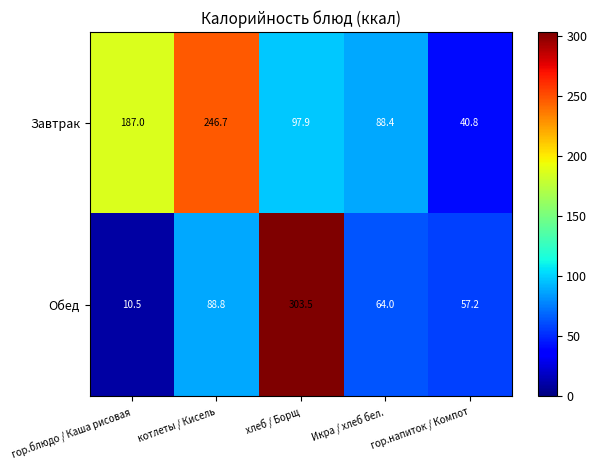

What is the sum of all Завтрак values?

660.8